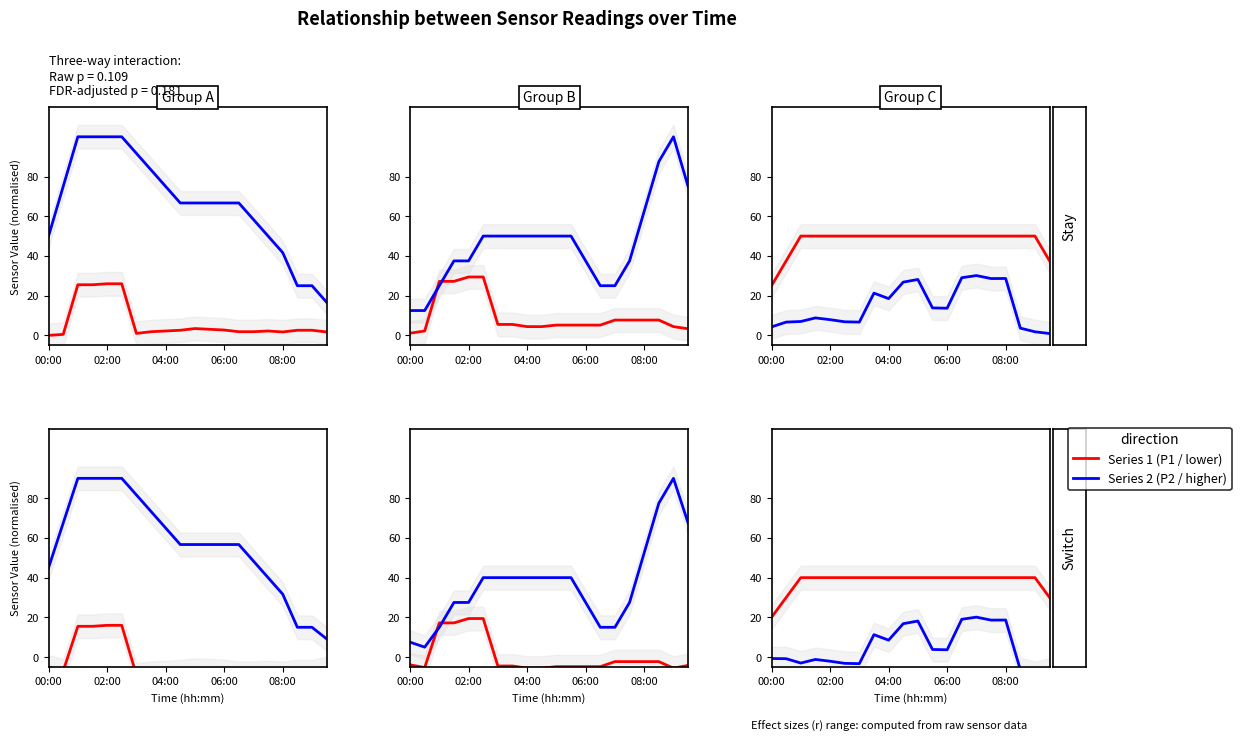

Is this an area chart (filled region under the line)?

No